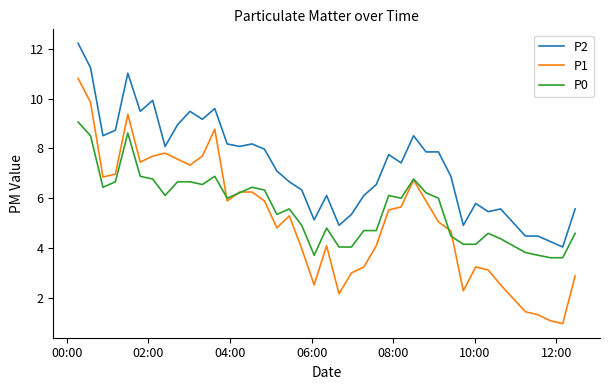

Rank the series by their maximum value, from lowest to highest.

P0, P1, P2